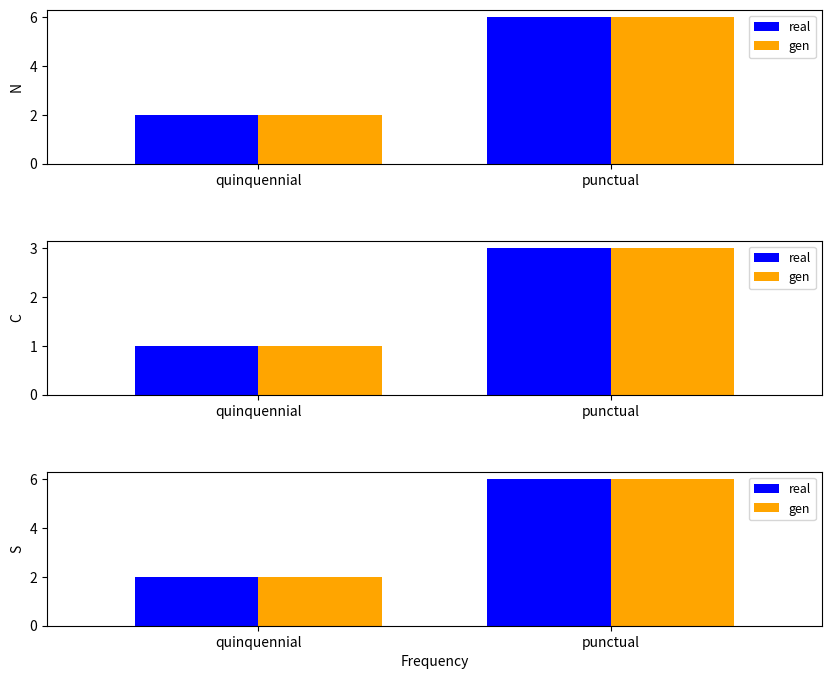

The real series shows 4 at punctual. True or false?

False